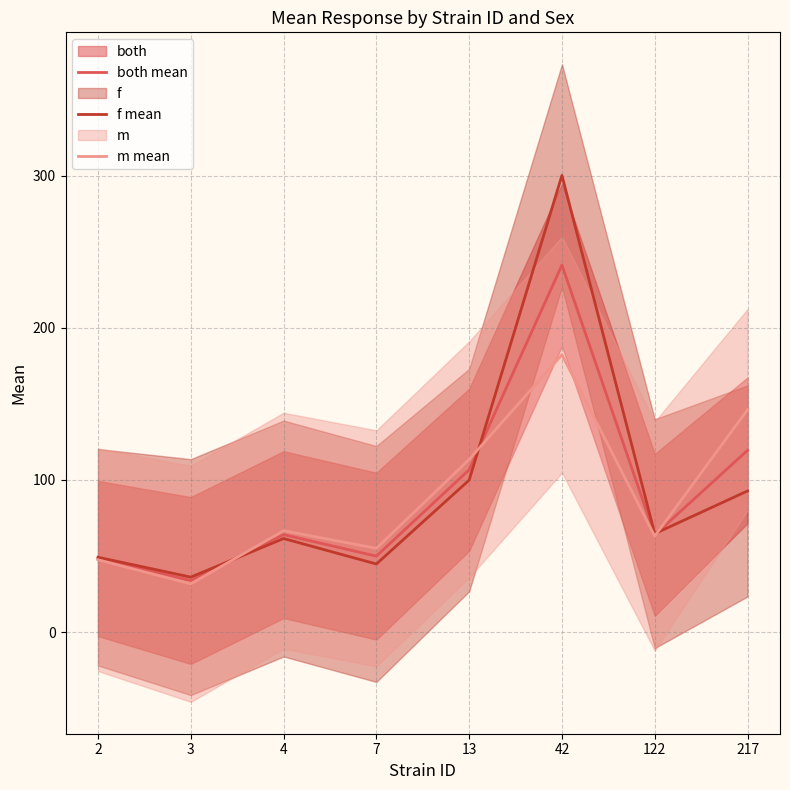

Is the value of m mean at 13 greater than the value of f mean at 3?

Yes